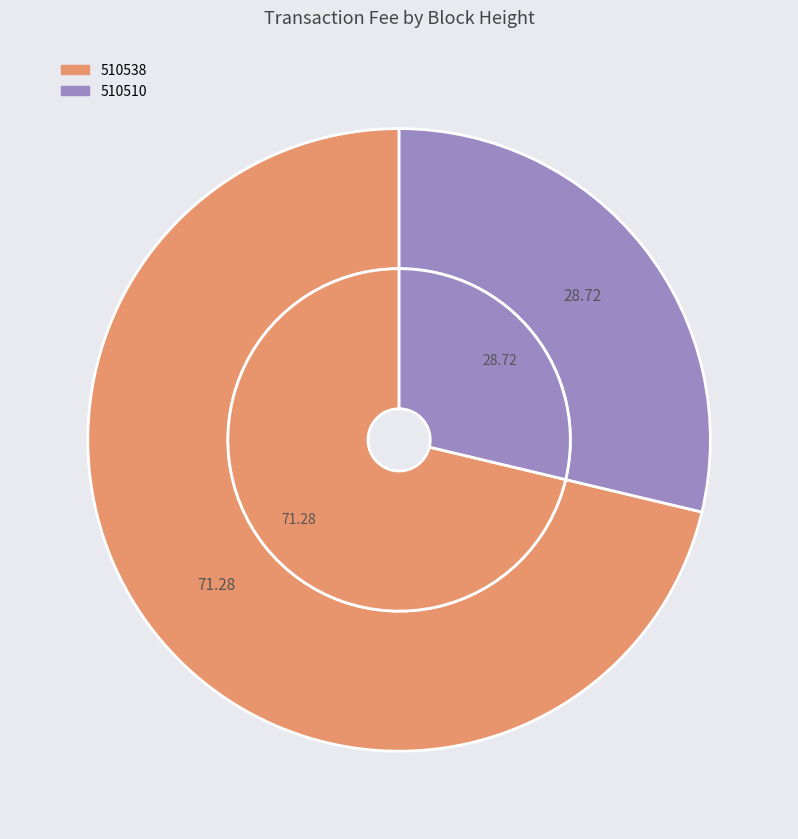

The 510510 slice represents 29% of the pie. True or false?

True